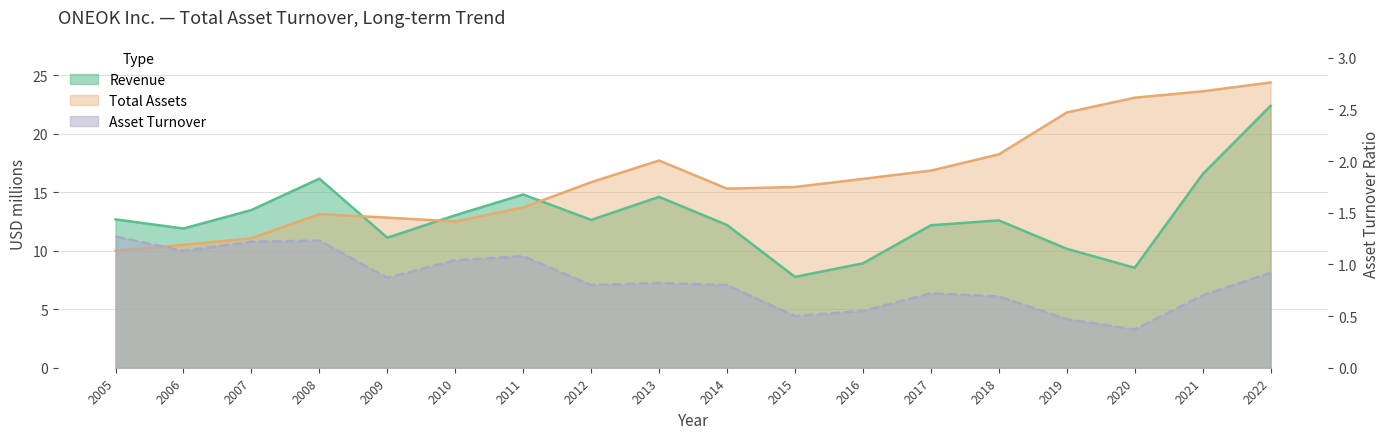

Rank the series at 2009 from highest to lowest value.

Total Assets, Revenue, Asset Turnover